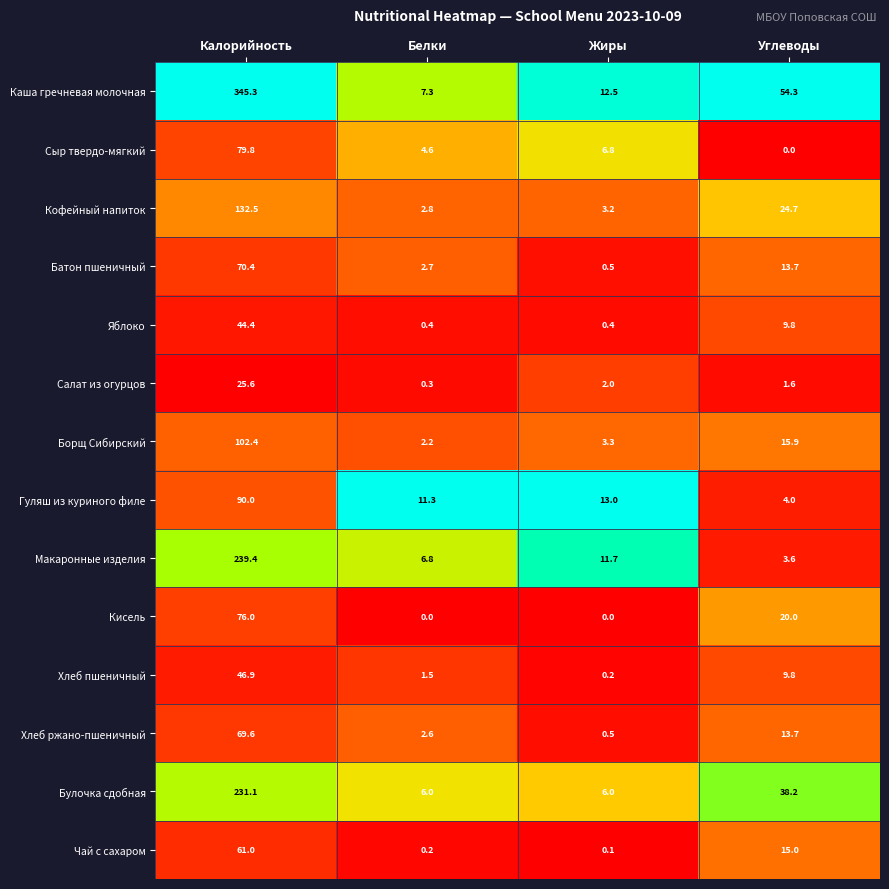

True or false: Салат из огурцов has a value of 2.0 at Жиры.

True